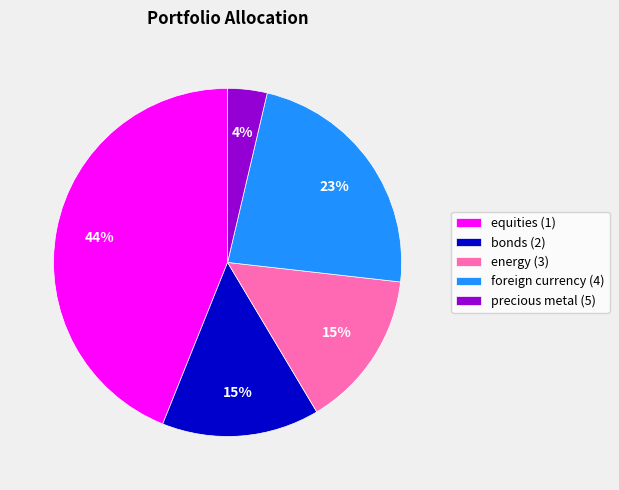

Between precious metal (5) and energy (3), which is larger?

energy (3)